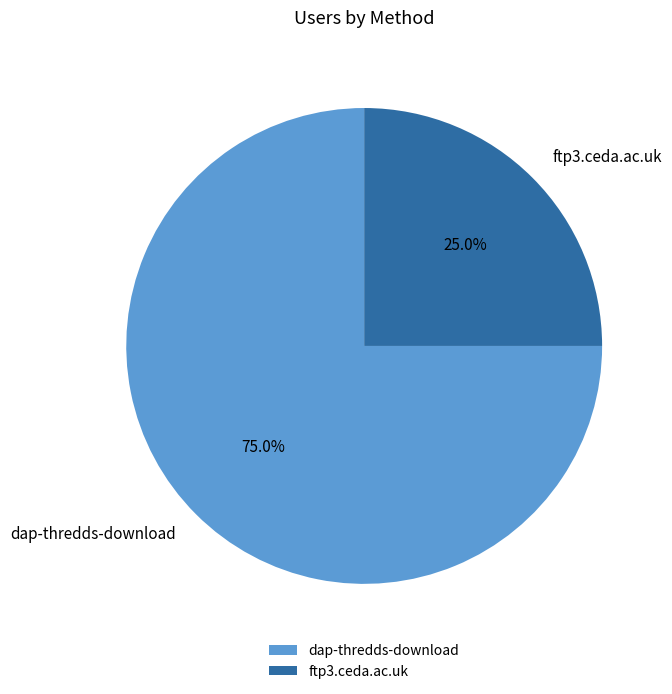

How much of the chart is everything except dap-thredds-download?

25.0%